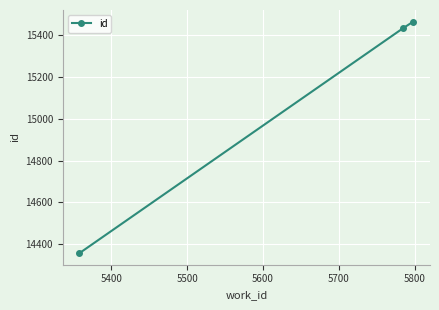

What is the minimum value shown in the chart?

14357